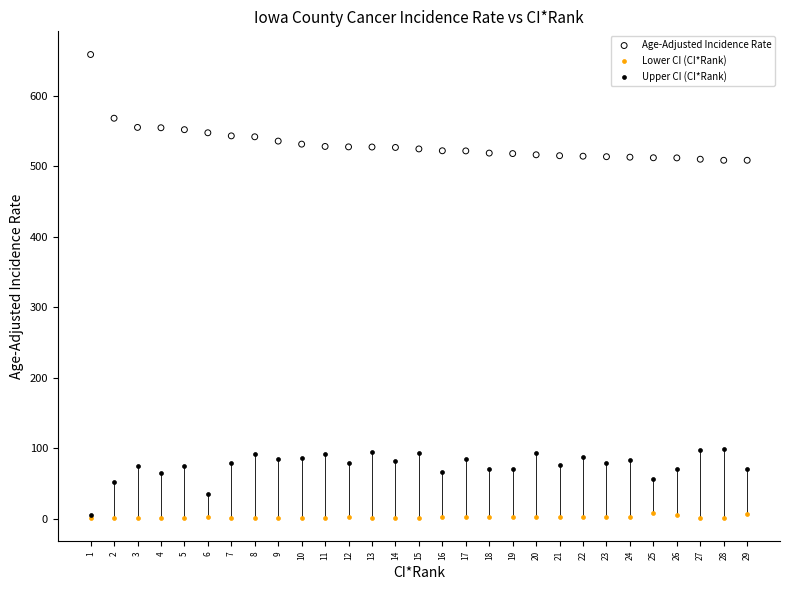

In the Age-Adjusted Incidence Rate series, what Y value is closest to 583?

567.8